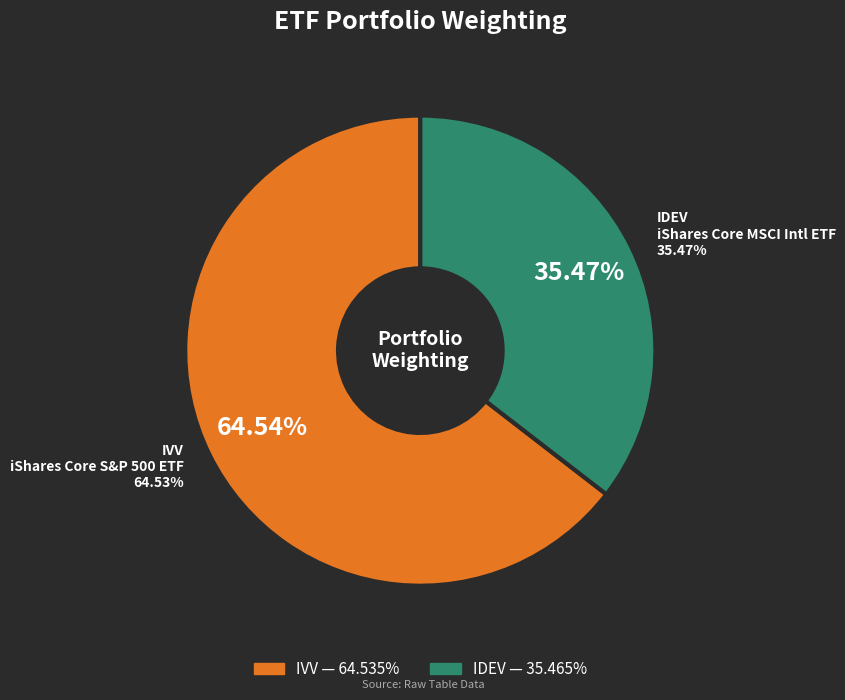

To the nearest percent, what percentage of the pie is IDEV?

35%